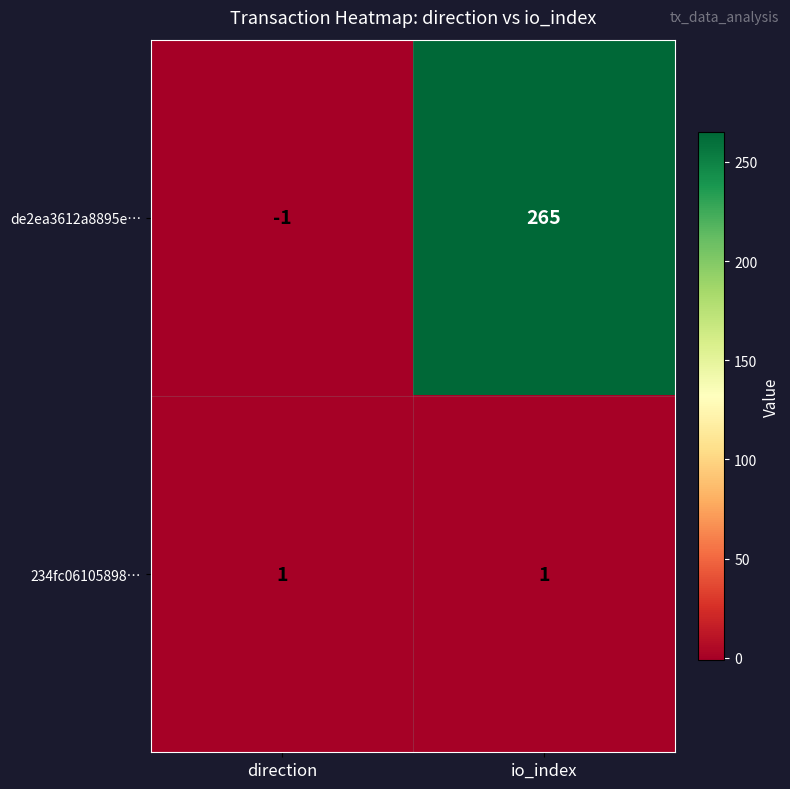

What is the total value across all series at io_index?

266